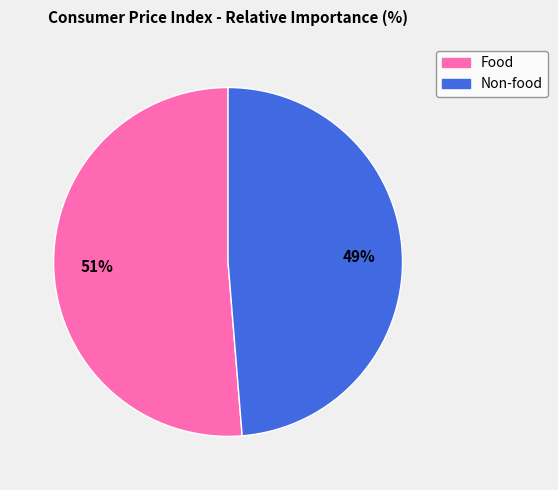

Combined, do Food and Non-food account for over 50%?

Yes